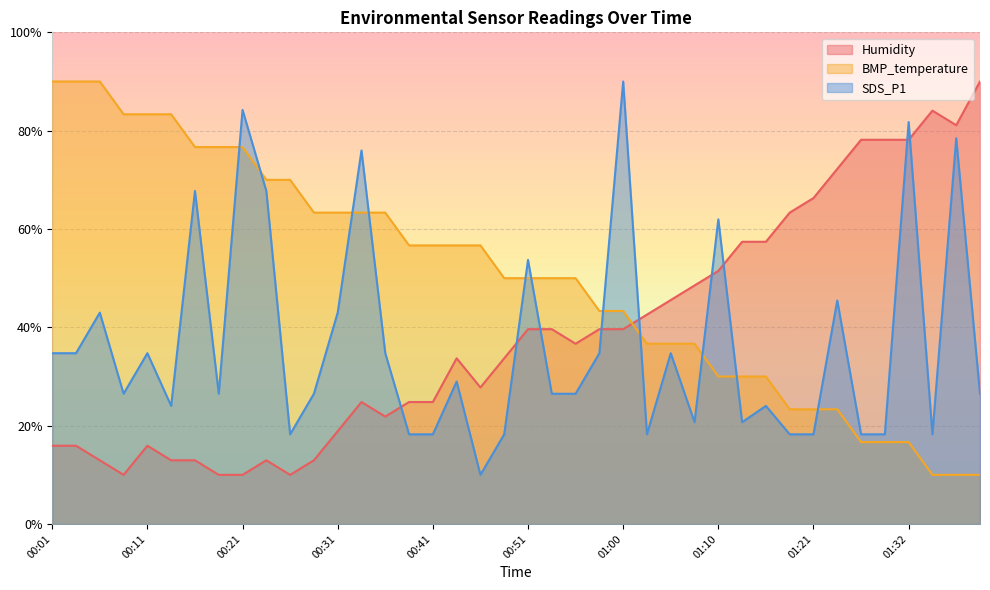

Which category has the highest value across all series?

01:40